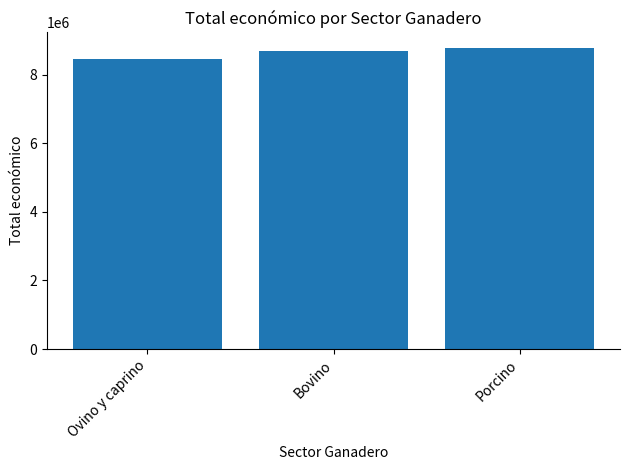

How many bars are there in total?

3